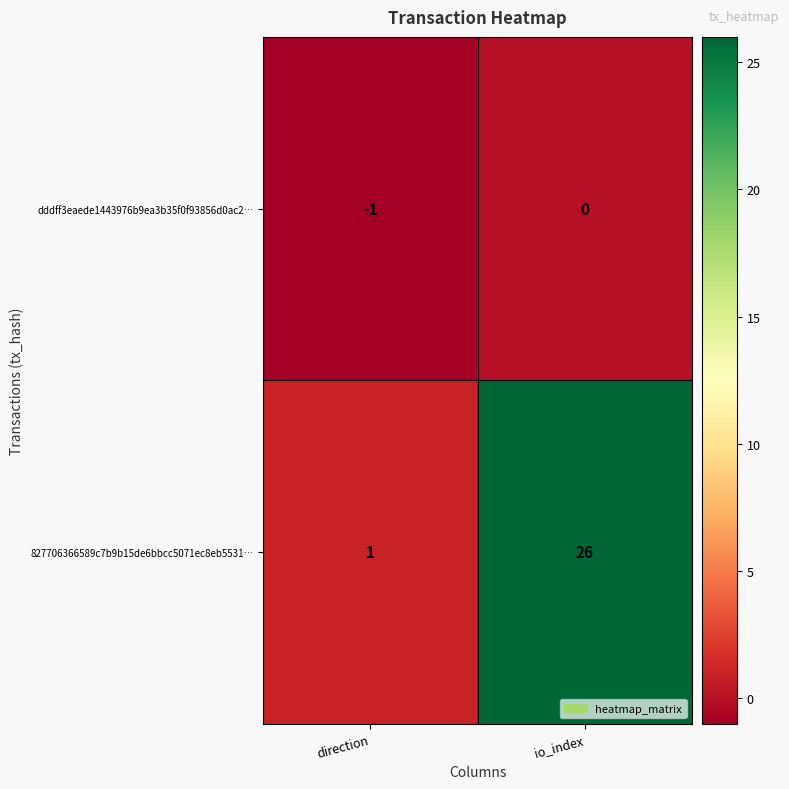

What is the spread (max minus min) of values at io_index?

26